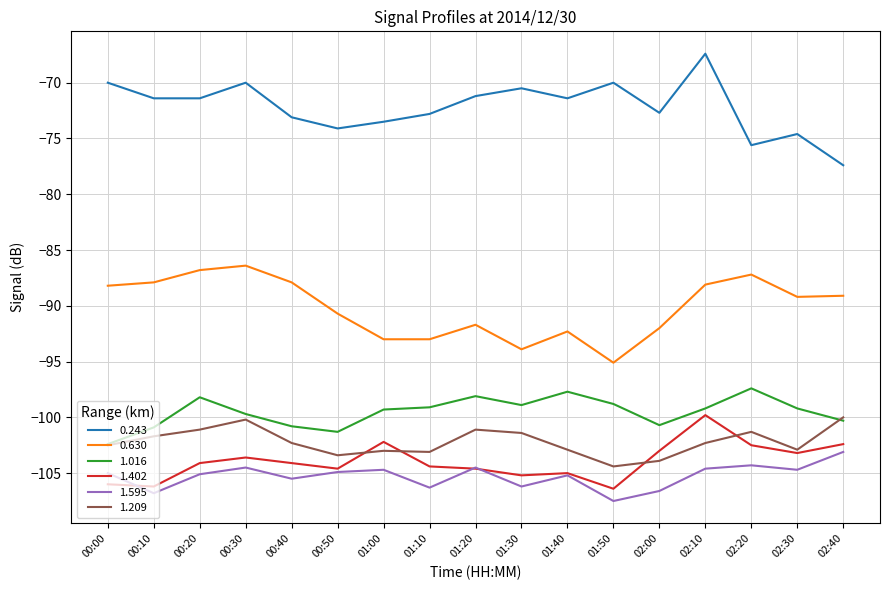

What is the total value across all series at 00:20?

-566.7